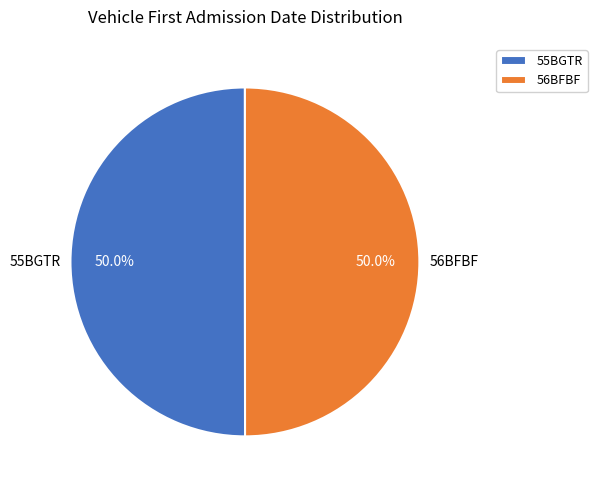

To the nearest percent, what percentage of the pie is 55BGTR?

50%